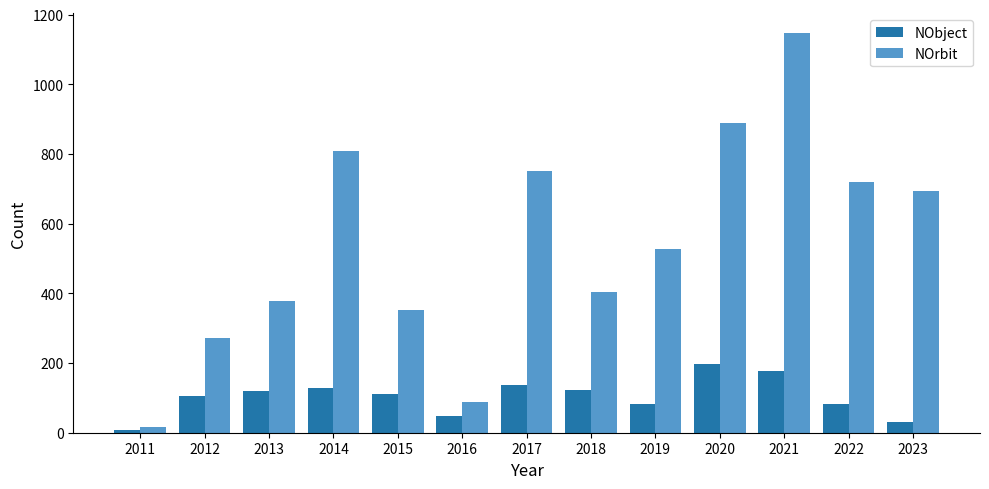

At which category is the sum across all series the highest?

2021